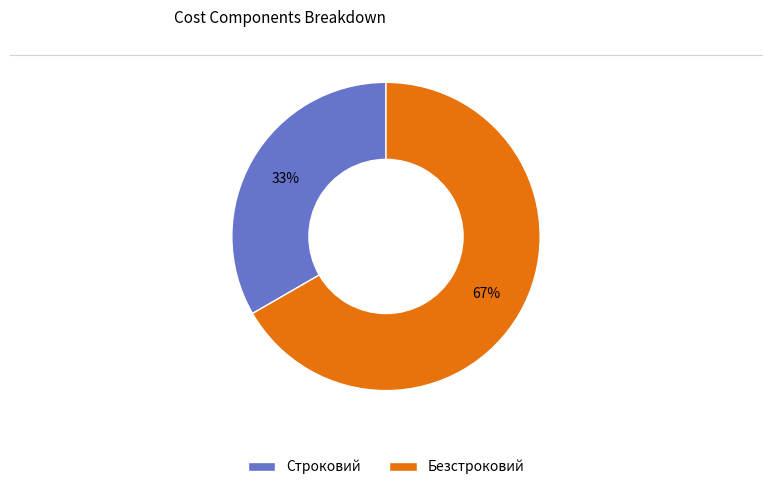

What is the largest slice in the pie chart?

Безстроковий